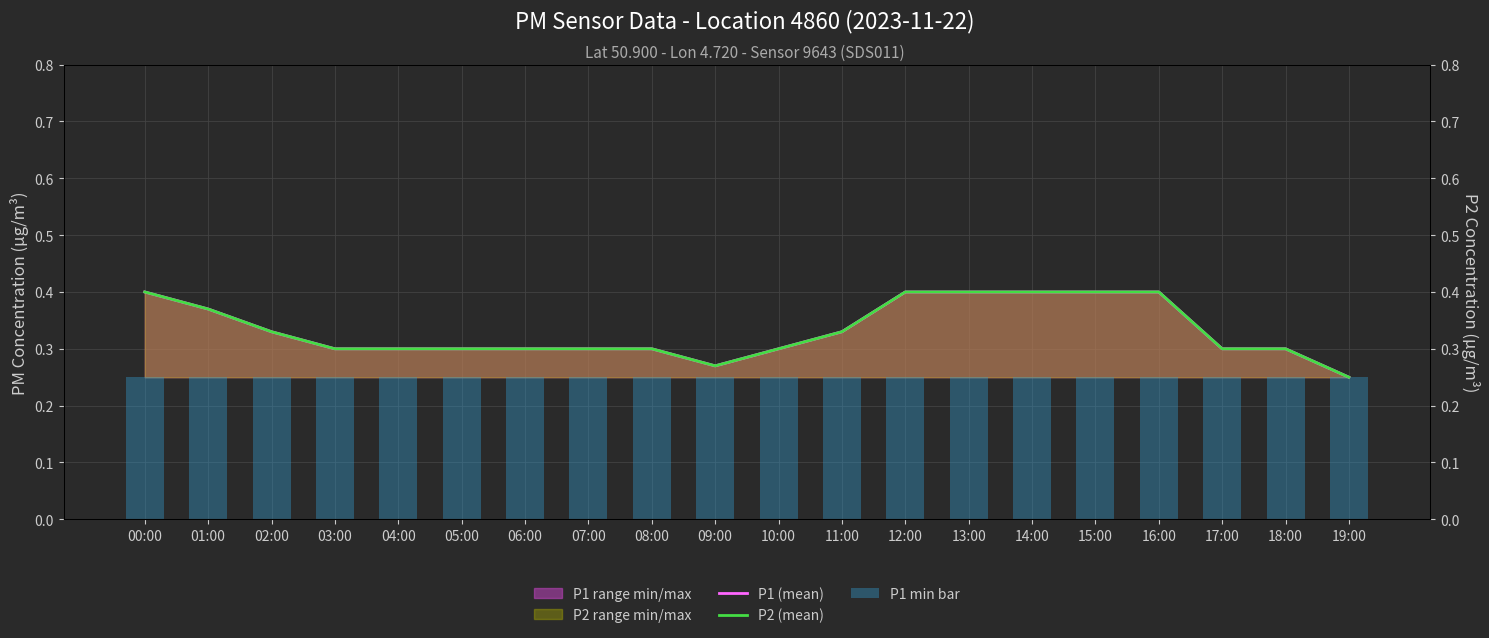

How many series are shown in this chart?

3